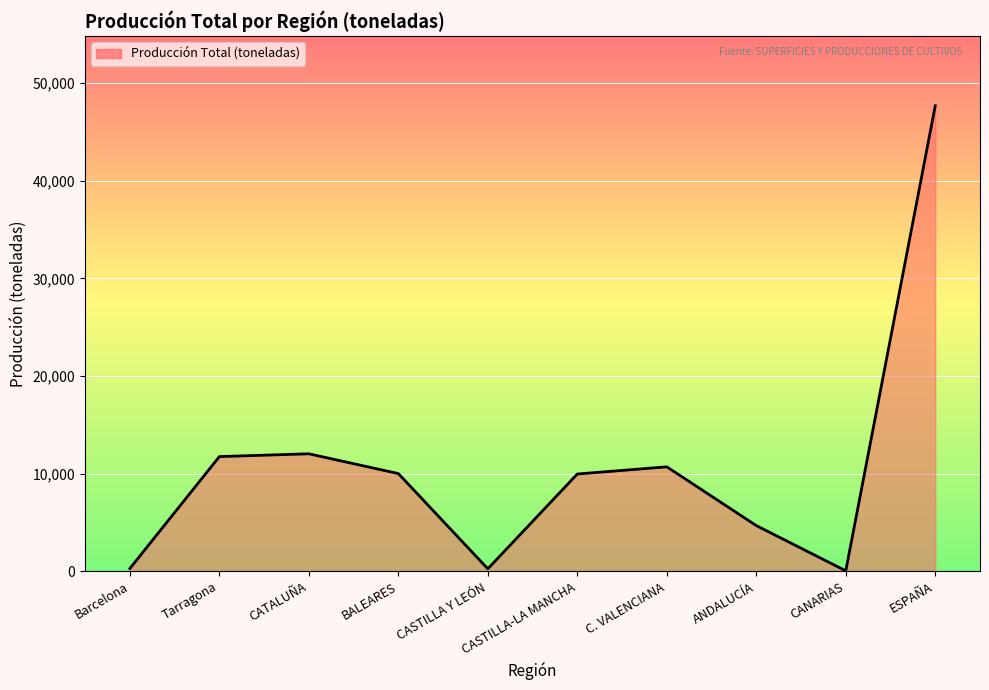

What is the greatest value displayed?

47689